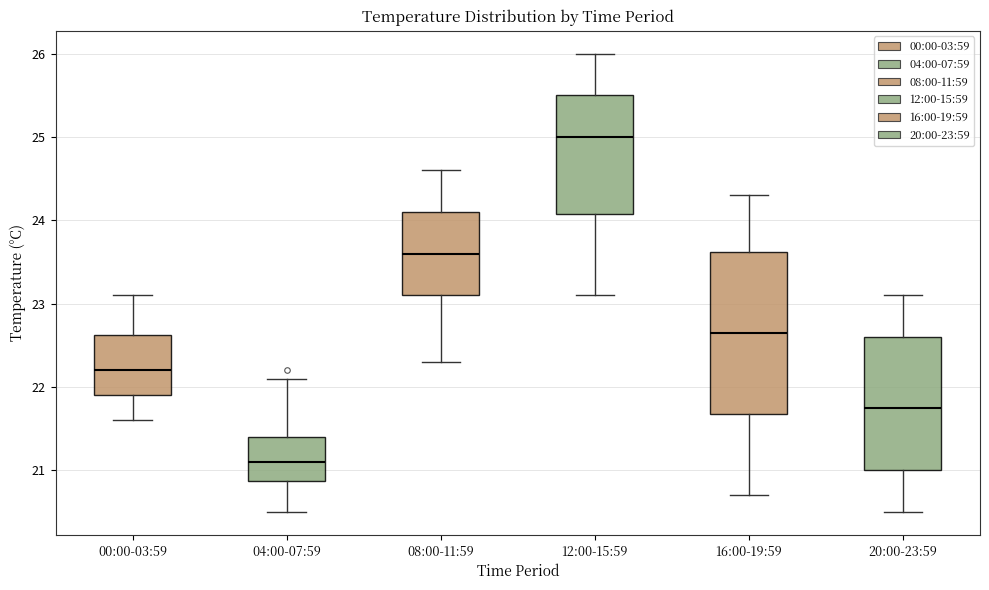

Reading left to right, transcribe this box plot: for each box, give where its median line is, the range the box spans, and where its two whiskers end, as read against the y-axis. The values are not printed on the chart, so give them approximately, as read against the axis.

00:00-03:59: median 22.2, box 21.9 to 22.6, whiskers 21.6 to 23.1
04:00-07:59: median 21.1, box 20.9 to 21.4, whiskers 20.5 to 22.1
08:00-11:59: median 23.6, box 23.1 to 24.1, whiskers 22.3 to 24.6
12:00-15:59: median 25.0, box 24.1 to 25.5, whiskers 23.1 to 26.0
16:00-19:59: median 22.7, box 21.7 to 23.6, whiskers 20.7 to 24.3
20:00-23:59: median 21.8, box 21.0 to 22.6, whiskers 20.5 to 23.1